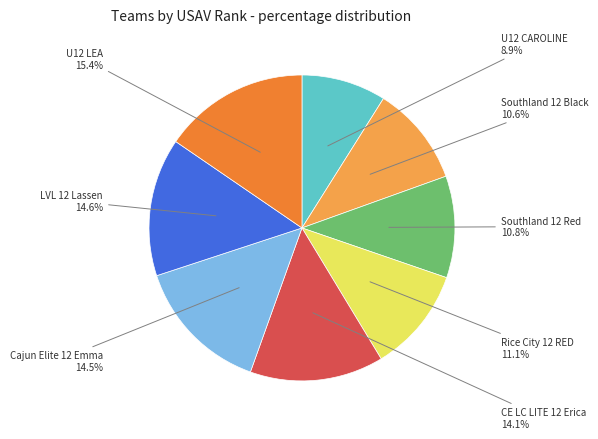

Is there any slice that represents more than half of the pie?

No